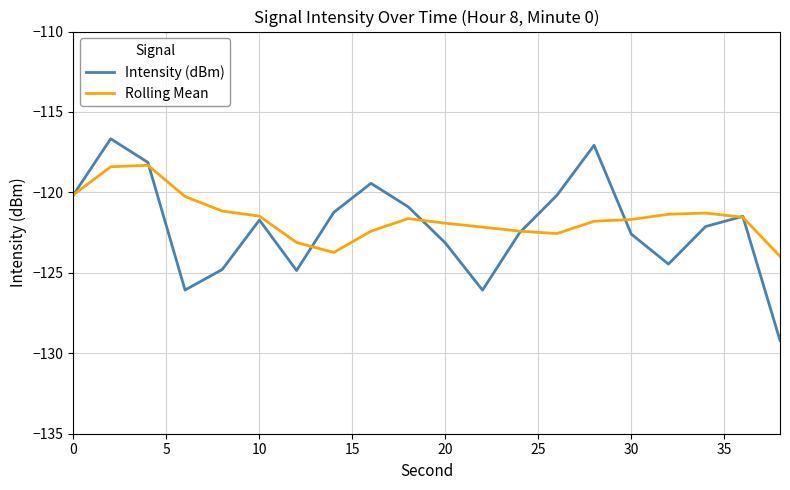

What is the lowest value of the Rolling Mean series?

-124.0